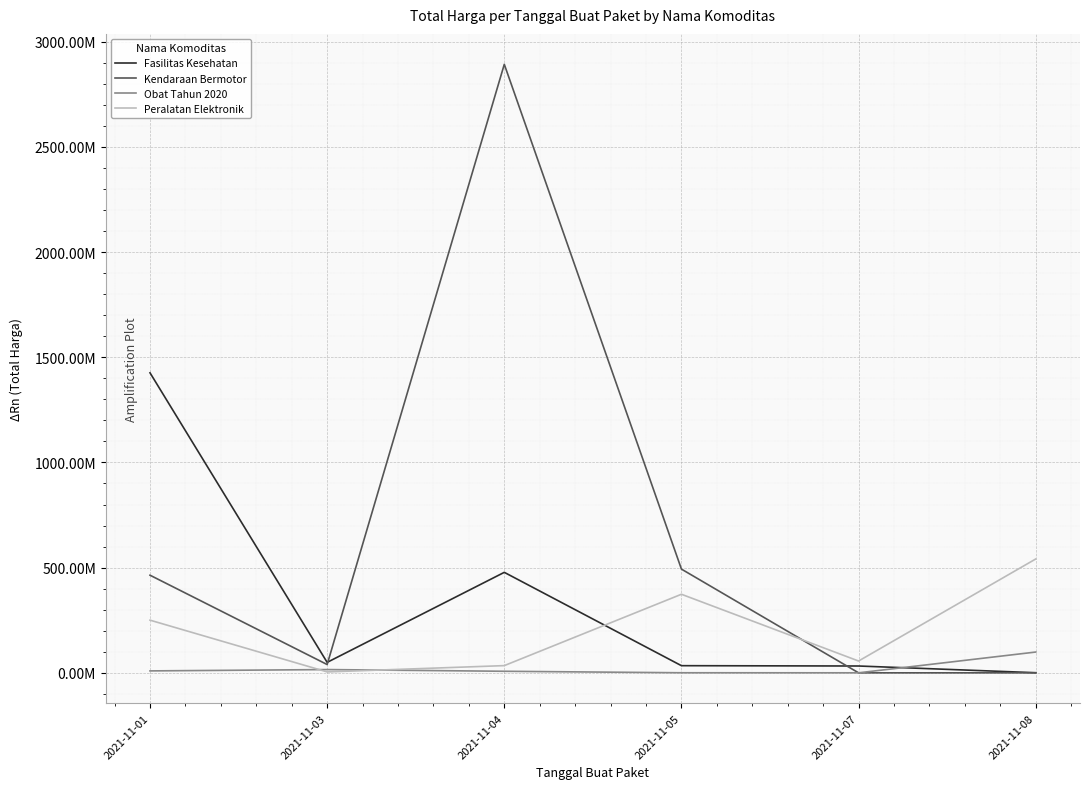

At which label is Fasilitas Kesehatan closest to 713222887?

2021-11-04